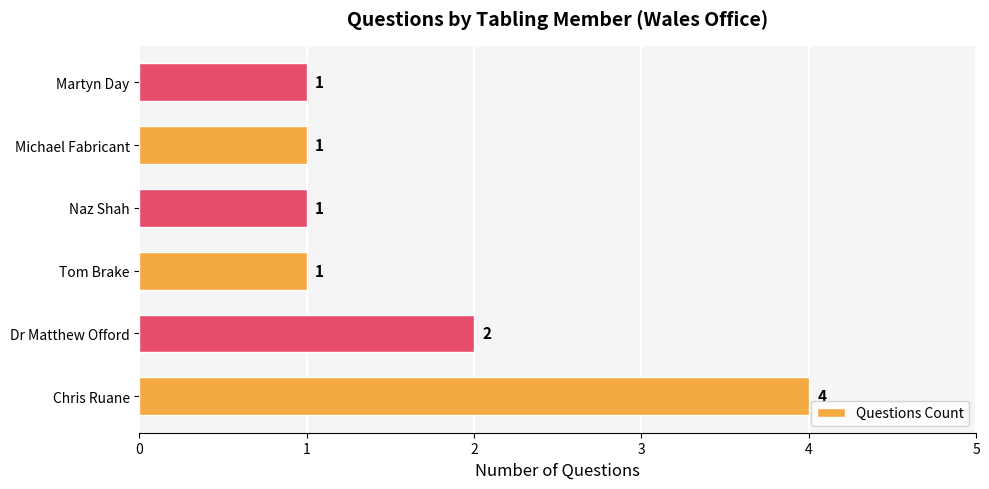

True or false: the data shows 1 at Tom Brake.

True